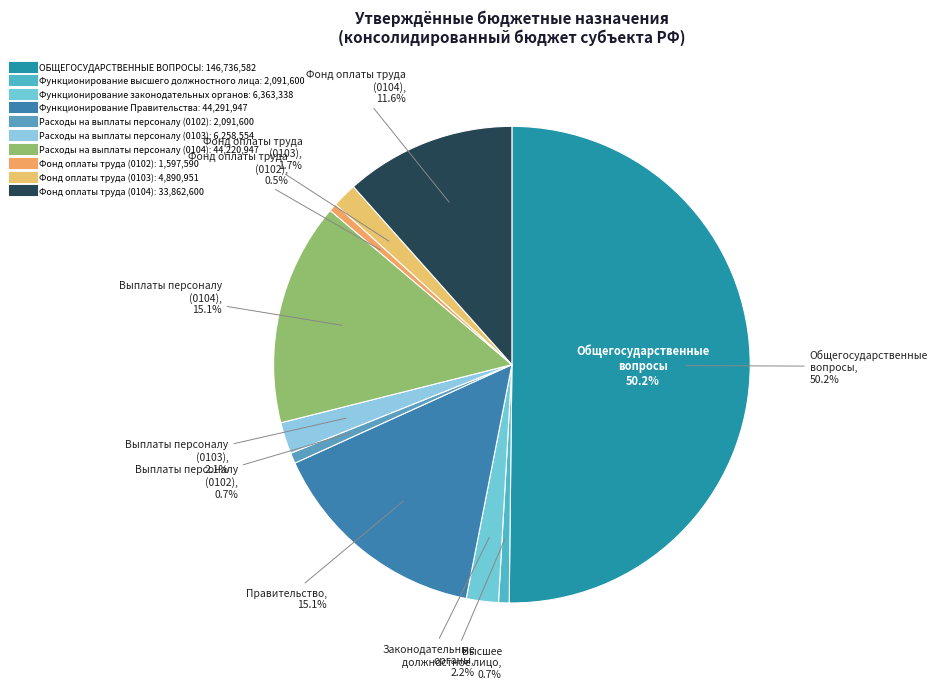

Is the sum of Фонд оплаты труда (0103) and Расходы на выплаты персоналу (0104) greater than half?

No